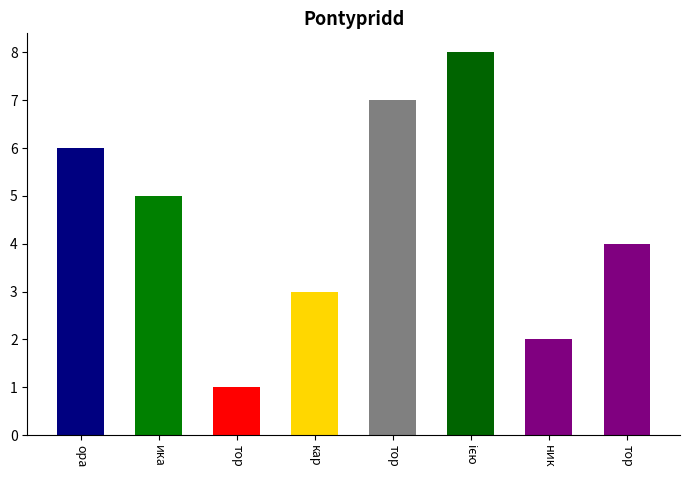

What position from the right is В.о. директора?

8